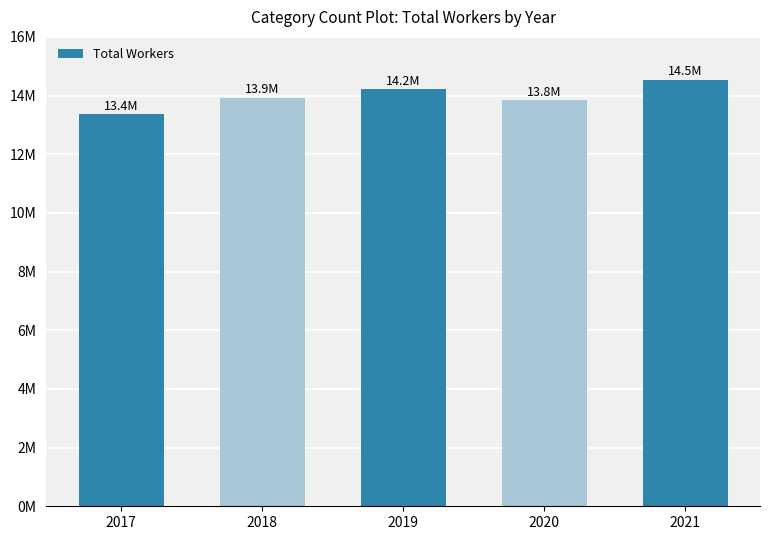

What is the average value?

13979098